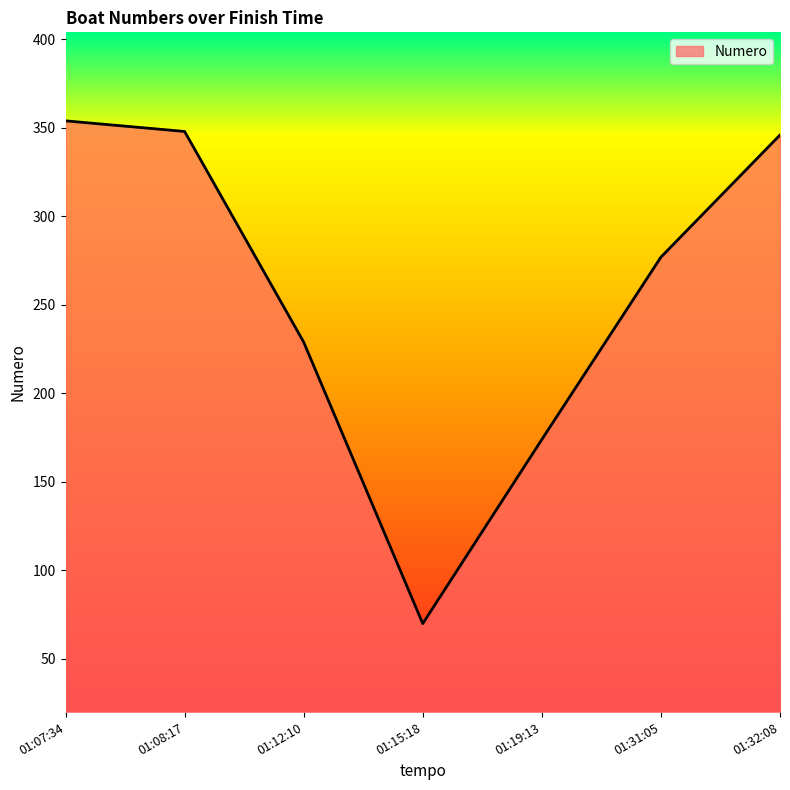

What is the approximate value at 01:15:18, to the nearest 5?

70